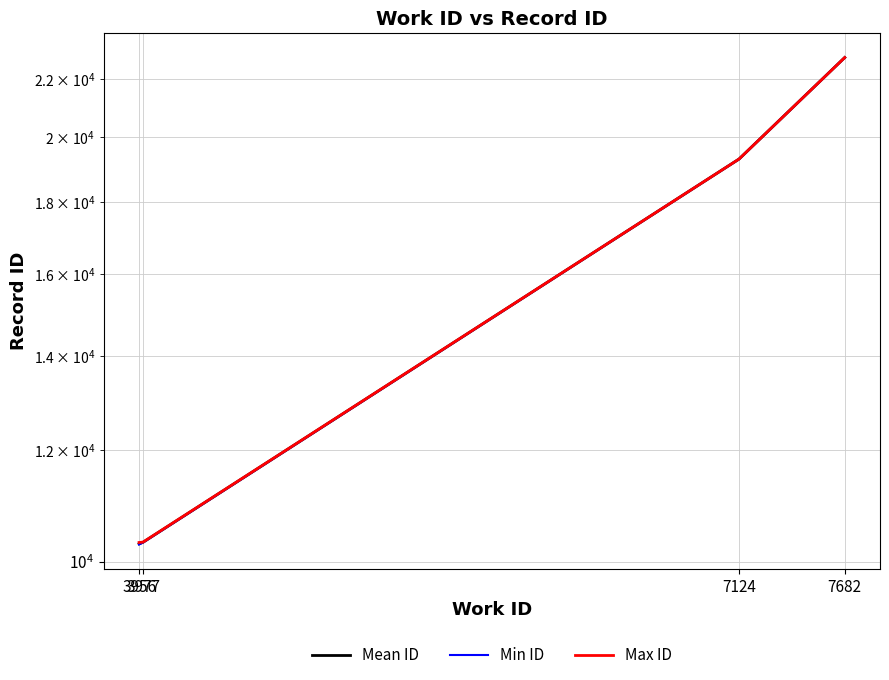

Is it true that Max ID equals 19308.0 at 7124?

True